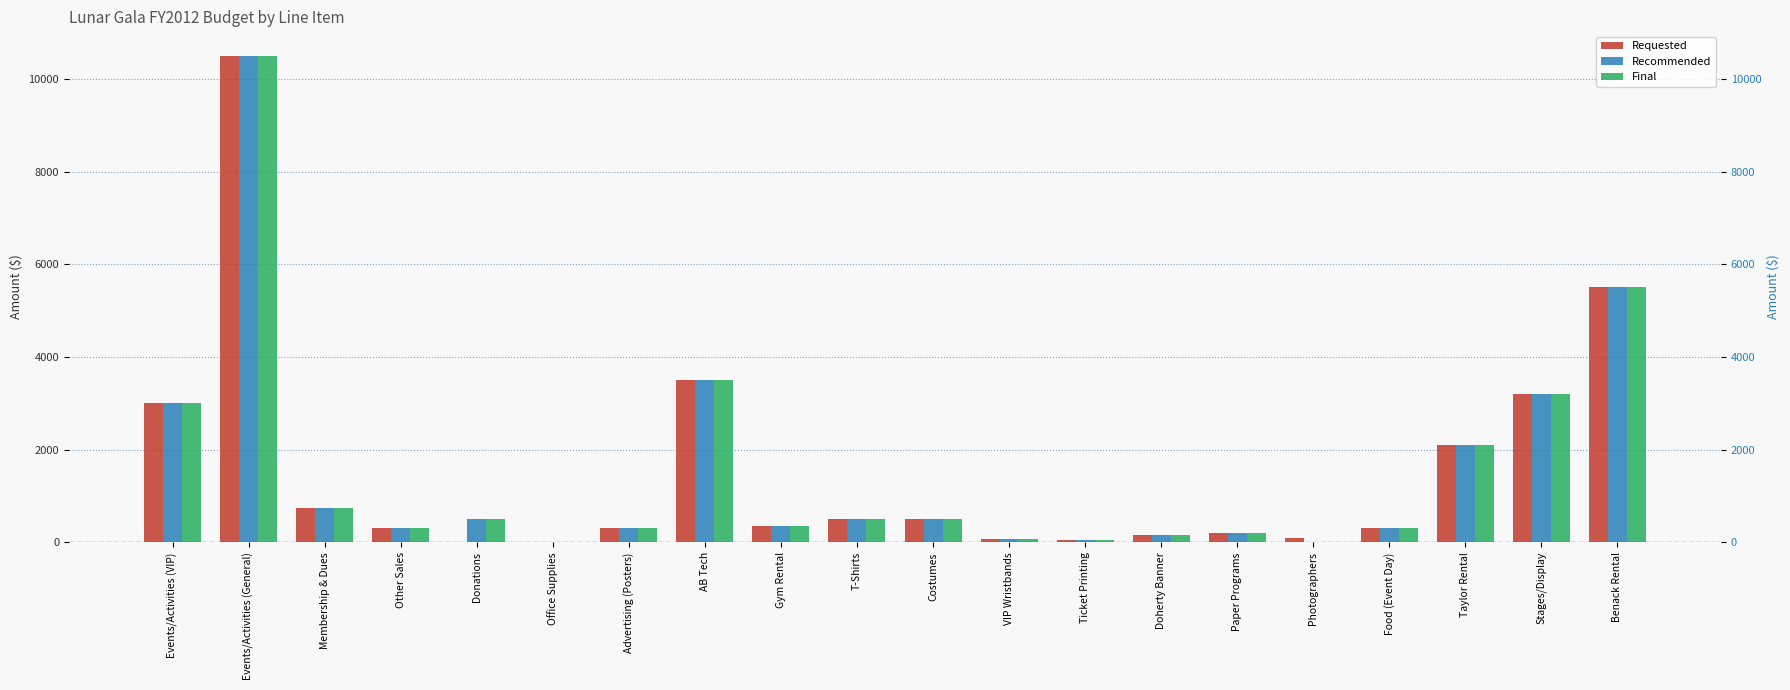

Are the bars grouped side by side (vs. stacked)?

Yes